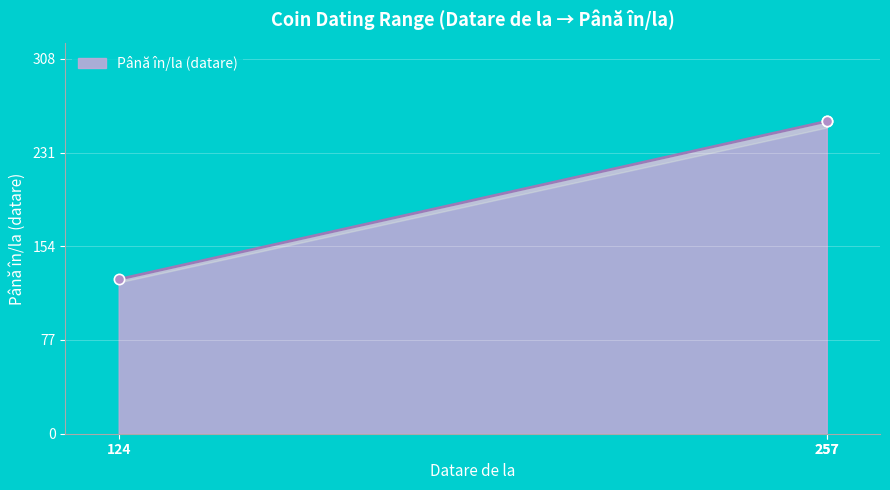

What is the change in value from 124 to 257?

+130